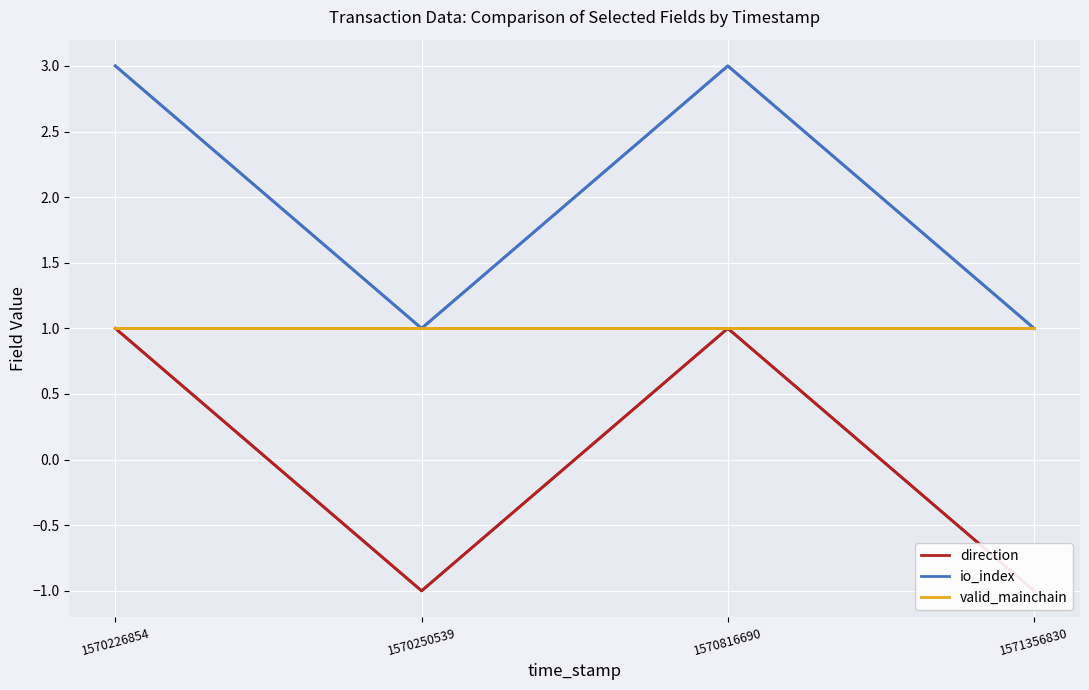

List the series in order of their overall mean, highest first.

io_index, valid_mainchain, direction